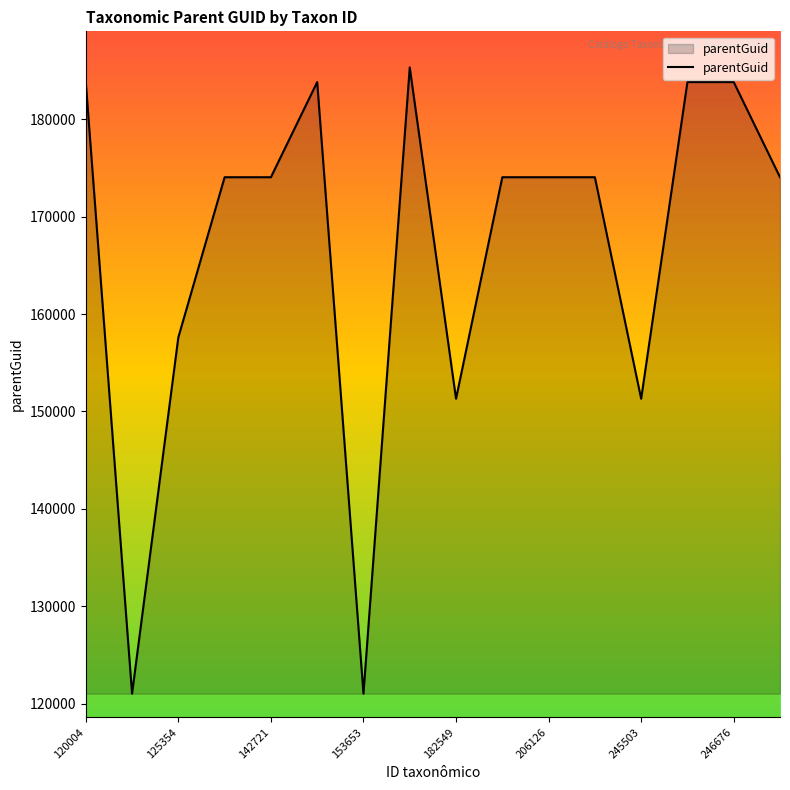

What is the difference between the maximum and minimum values?

64334